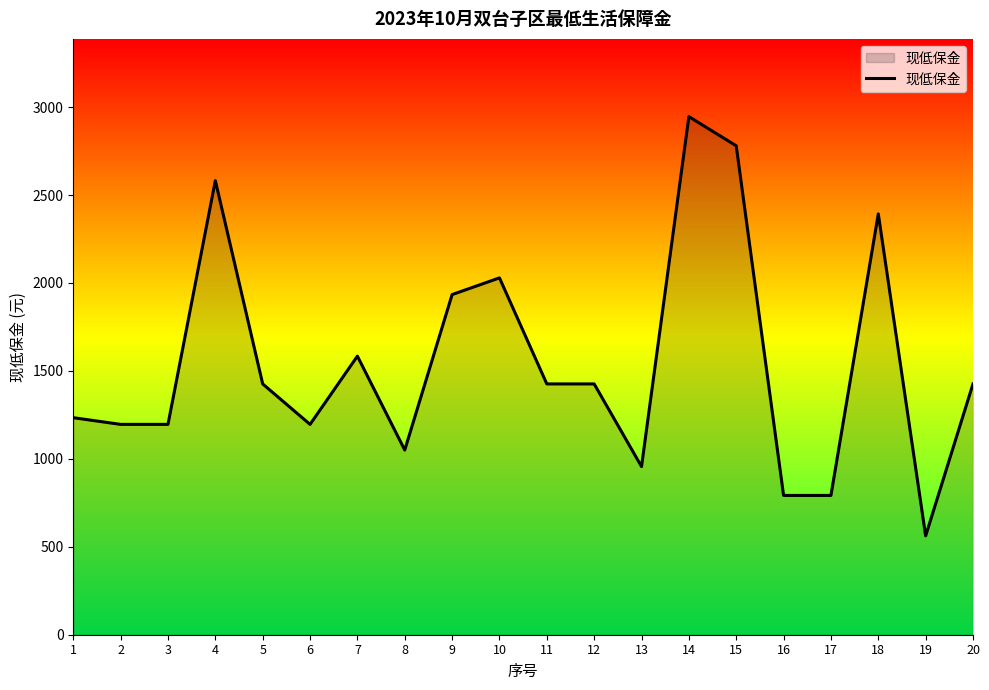

Does the chart display data point markers on the line(s)?

No